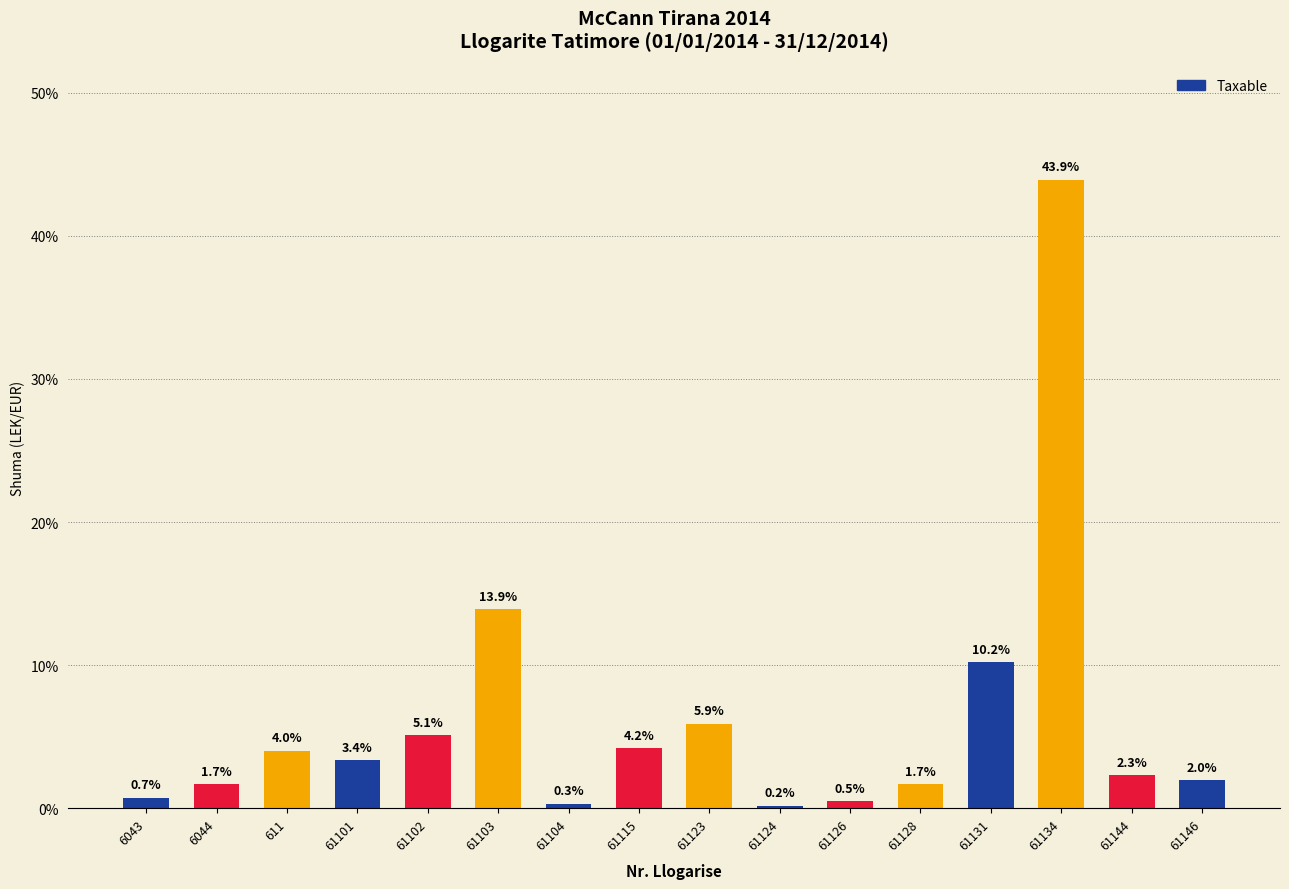

The value at 61134 is 28.3. True or false?

False